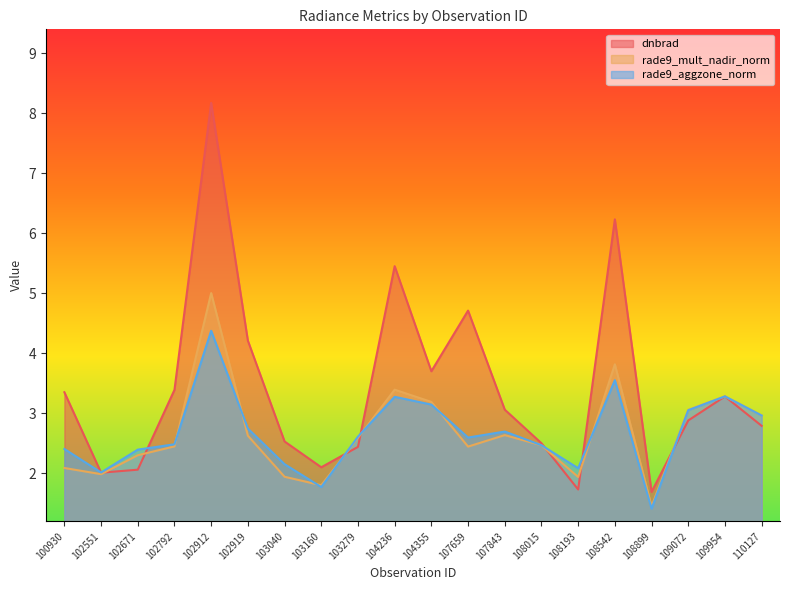

Reading left to right, what are all the values shown in this chart?

dnbrad: 100930=3.4	102551=2.0	102671=2.1	102792=3.4	102912=8.2	102919=4.2	103040=2.5	103160=2.1	103279=2.4	104236=5.5	104355=3.7	107659=4.7	107843=3.1	108015=2.5	108193=1.7	108542=6.2	108899=1.7	109072=2.9	109954=3.3	110127=2.8
rade9_mult_nadir_norm: 100930=2.1	102551=2.0	102671=2.3	102792=2.4	102912=5.0	102919=2.6	103040=1.9	103160=1.8	103279=2.6	104236=3.4	104355=3.2	107659=2.4	107843=2.6	108015=2.5	108193=1.9	108542=3.8	108899=1.5	109072=3.1	109954=3.3	110127=3.0
rade9_aggzone_norm: 100930=2.4	102551=2.0	102671=2.4	102792=2.5	102912=4.4	102919=2.7	103040=2.2	103160=1.8	103279=2.6	104236=3.3	104355=3.1	107659=2.6	107843=2.7	108015=2.5	108193=2.1	108542=3.6	108899=1.4	109072=3.1	109954=3.3	110127=3.0